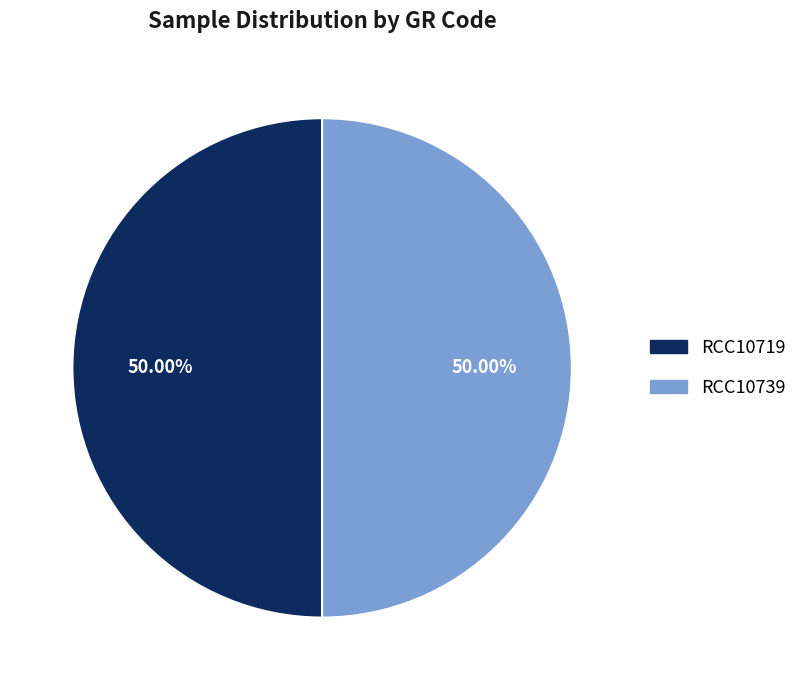

The RCC10739 slice represents 50% of the pie. True or false?

True